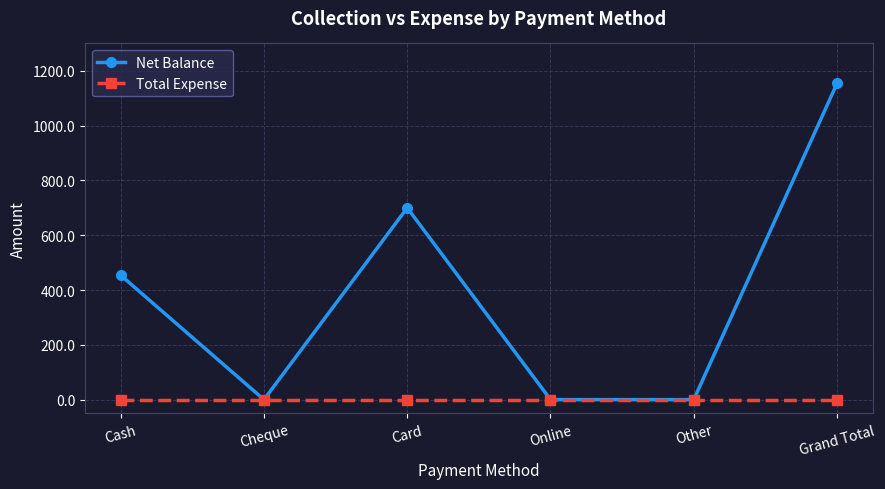

What position from the right is Cheque?

5